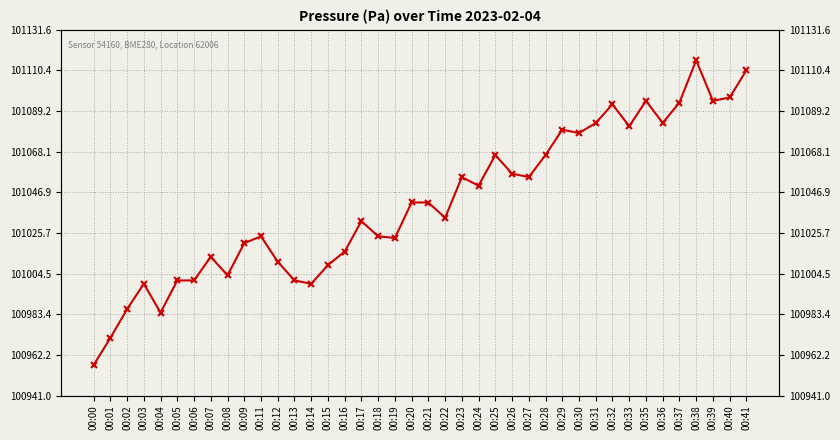

The chart shows a value of 131251.9 at 00:00. True or false?

False